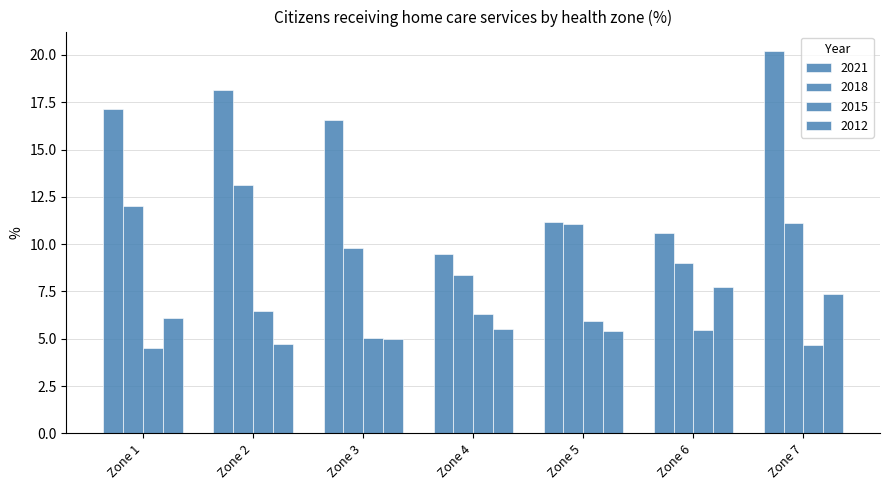

At which category is the sum across all series the highest?

Zone 7